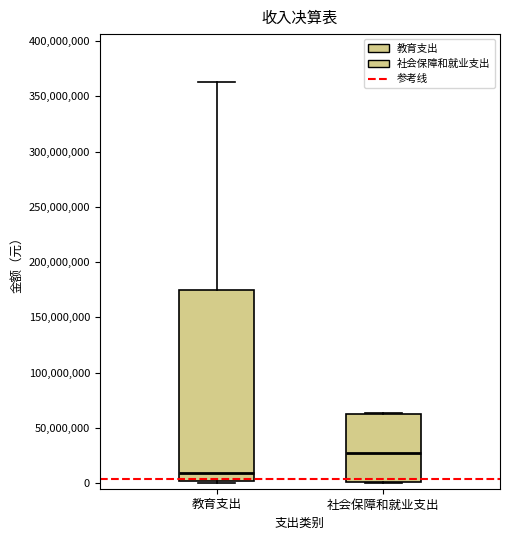

Which box has the lowest median line?

教育支出